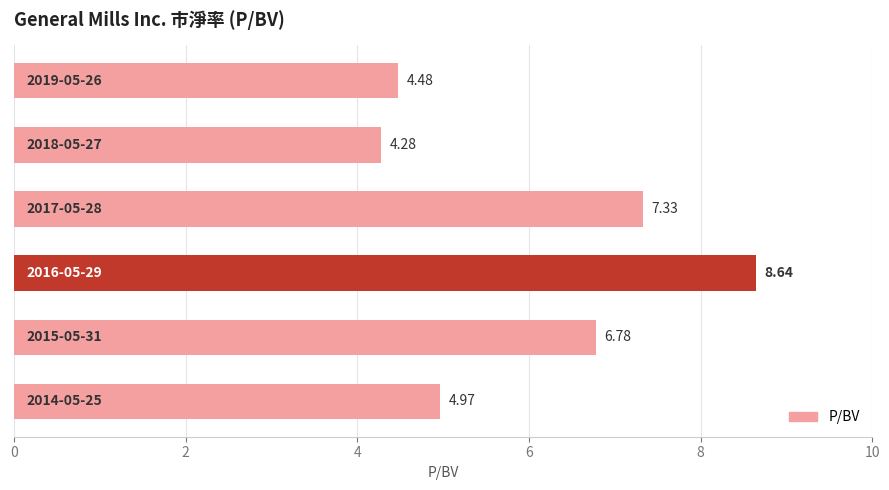

What is the minimum value shown in the chart?

4.3